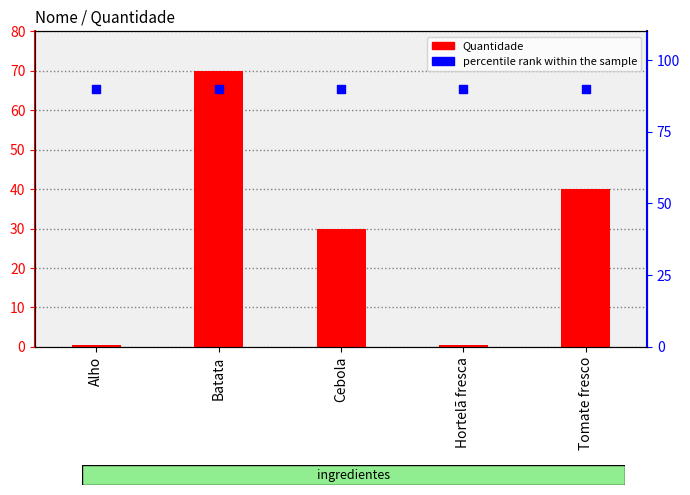

What is the total value across all series at Tomate fresco?

130.0